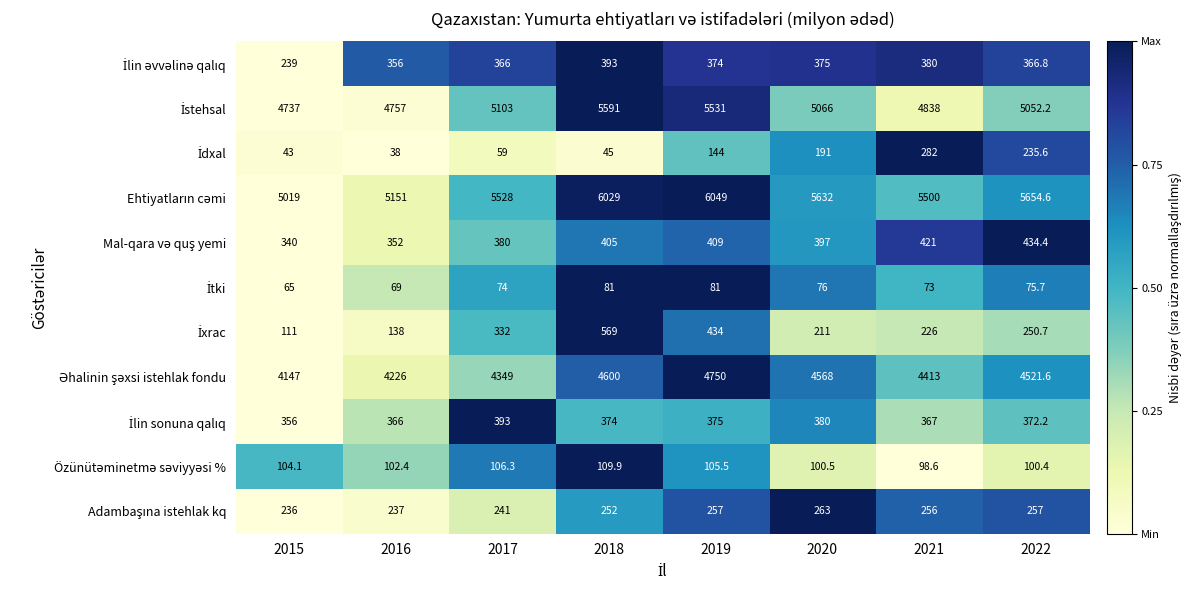

What is the spread (max minus min) of values at 2017?

5469.0